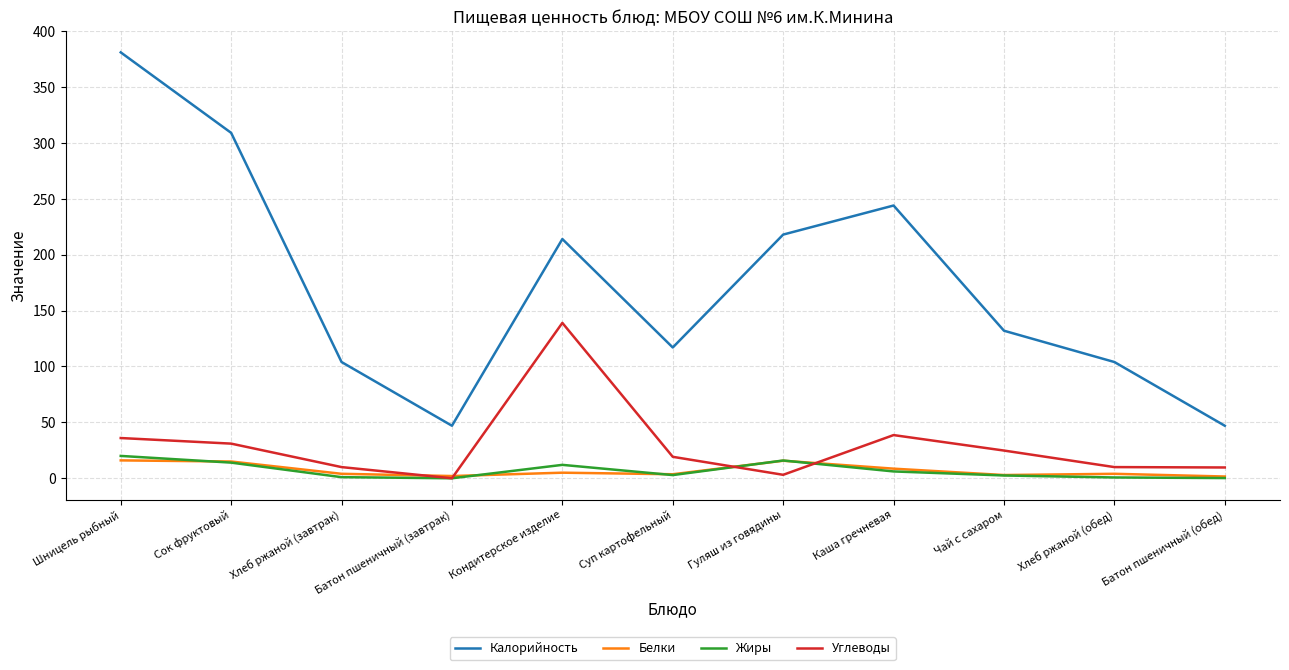

Rank the series by their maximum value, from lowest to highest.

Белки, Жиры, Углеводы, Калорийность